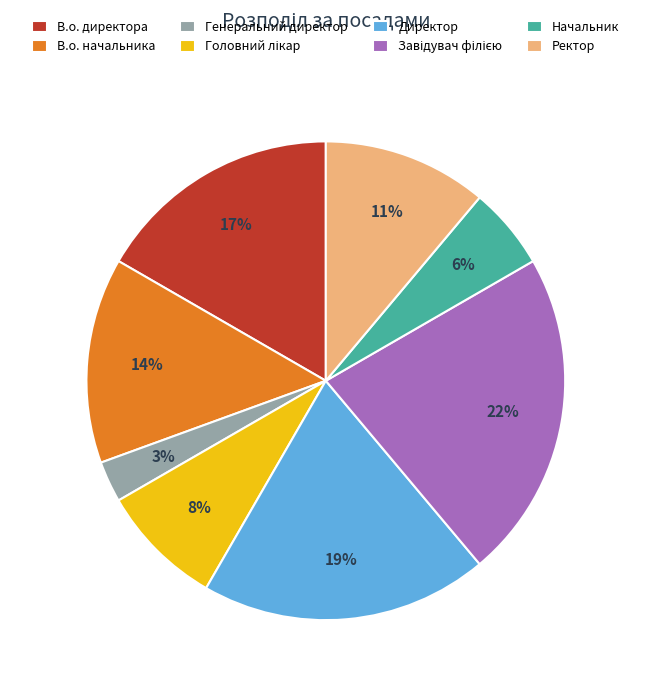

To the nearest percent, what is the combined percentage of Генеральний директор and Директор?

22%